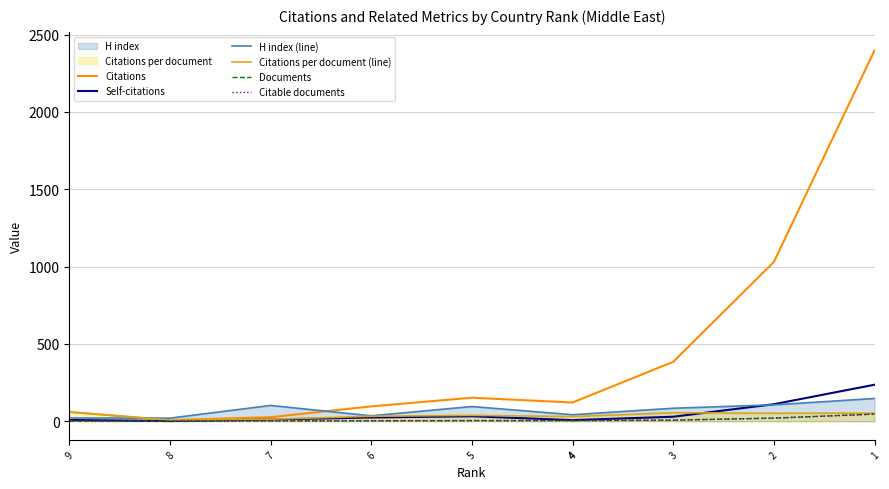

Is it true that Citable documents equals 20.0 at 1?

False